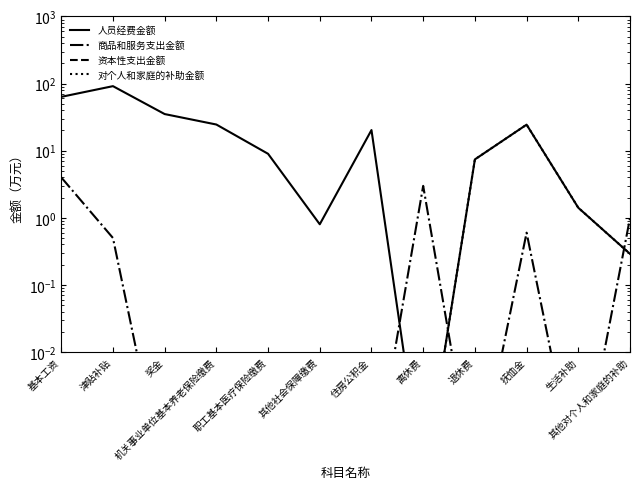

True or false: 人员经费金额 has a value of 0.4 at 生活补助.

False